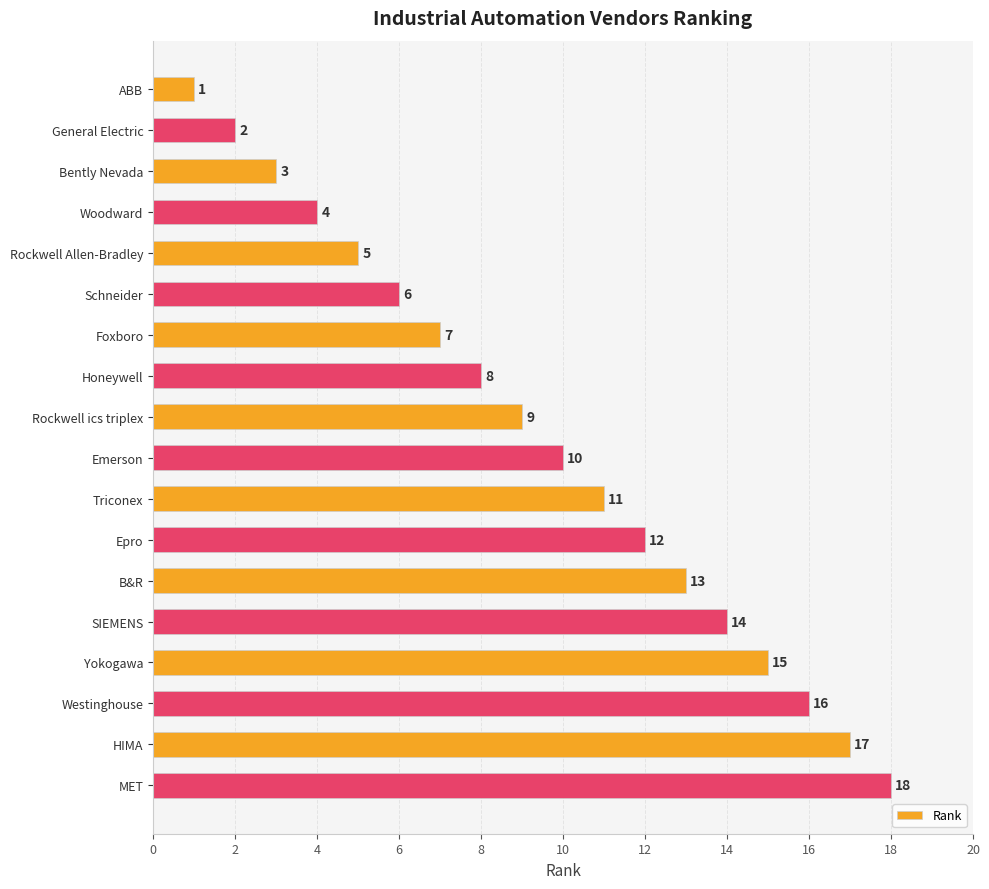

How many bars are there in total?

18